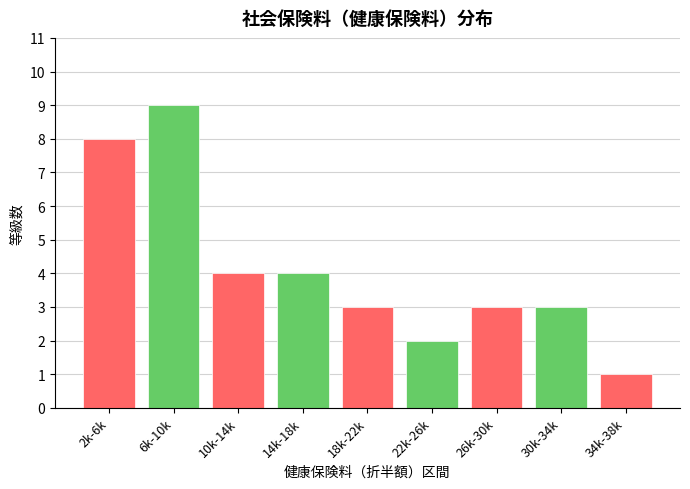

Reading left to right, list all the values displayed in this chart.

8	9	4	4	3	2	3	3	1